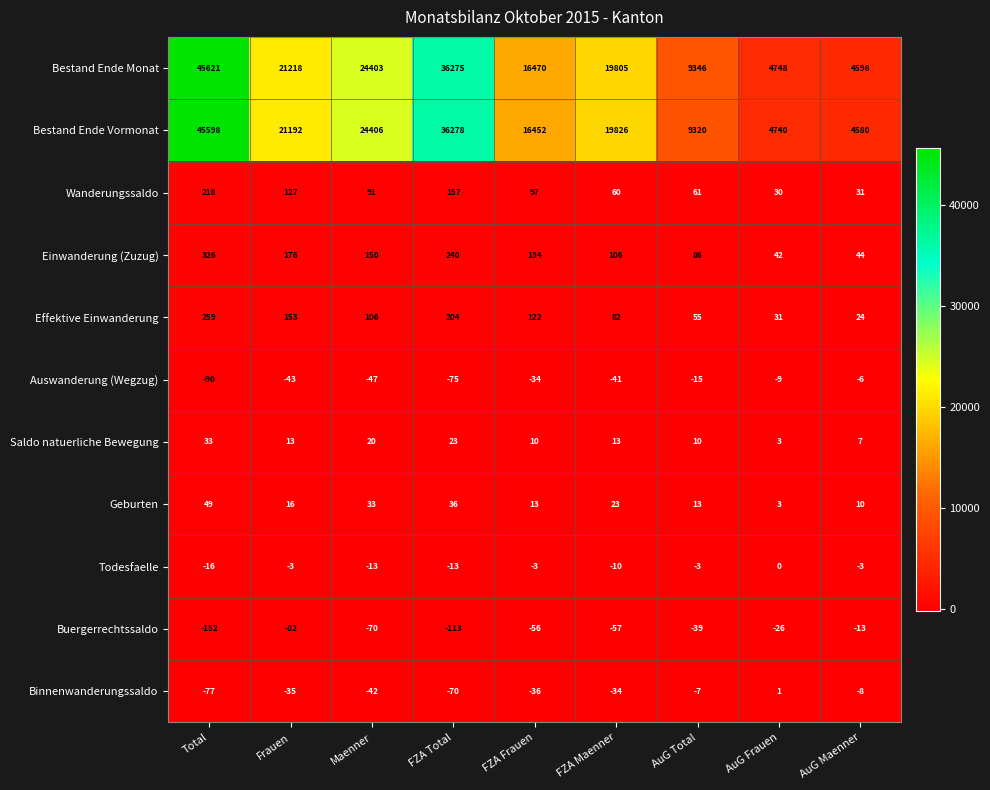

What is the sum of all Bestand Ende Vormonat values?

182392